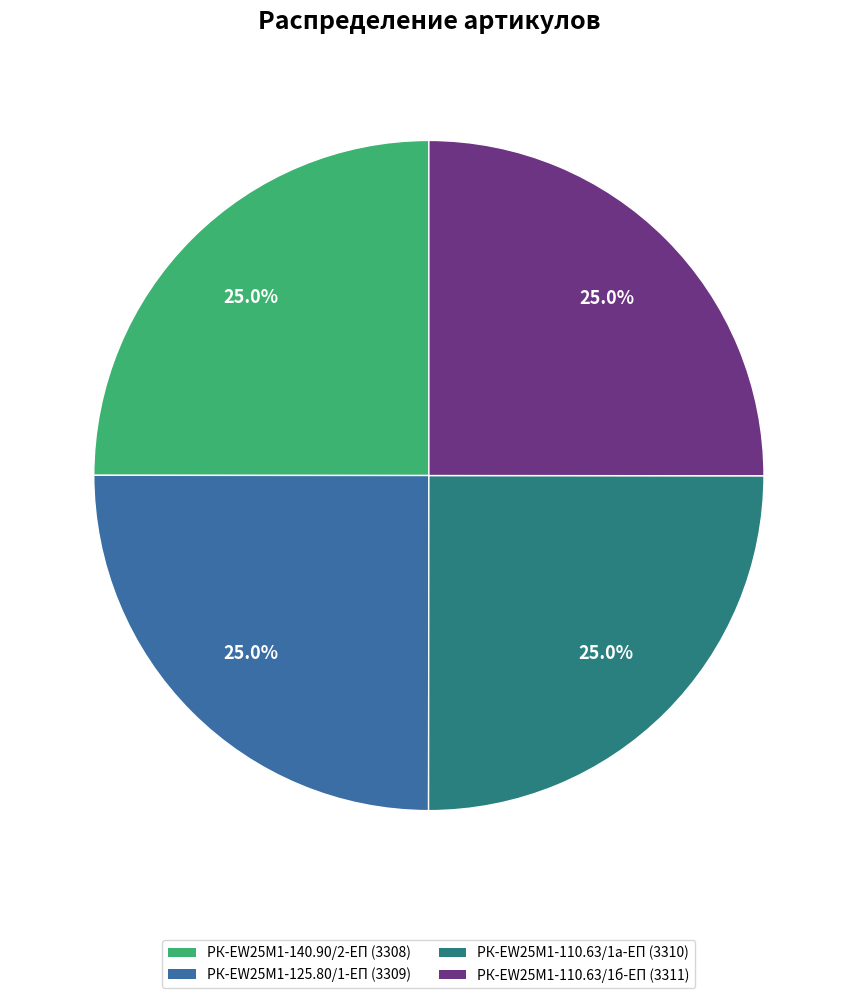

Does РК-EW25M1-140.90/2-ЕП (3308) represent more than half of the total?

No